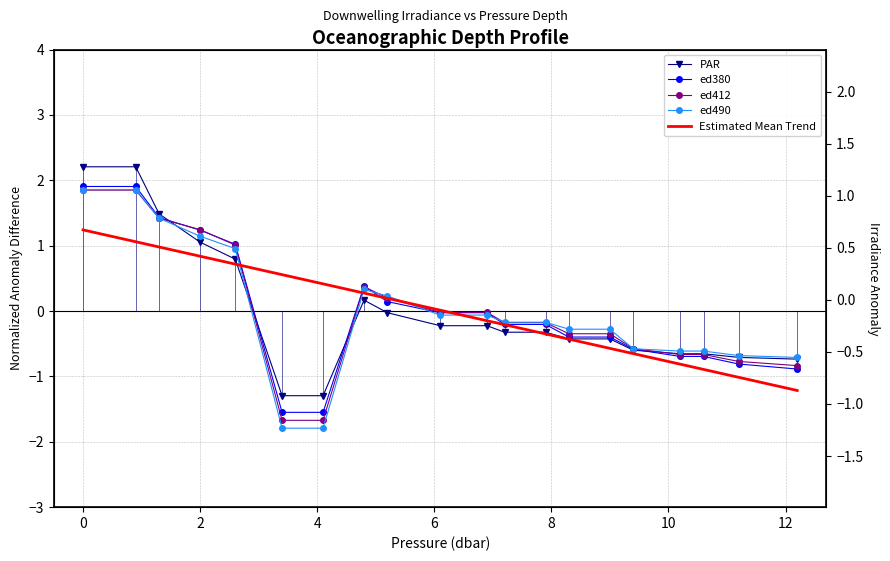

What is the maximum value shown in the chart?

2.2